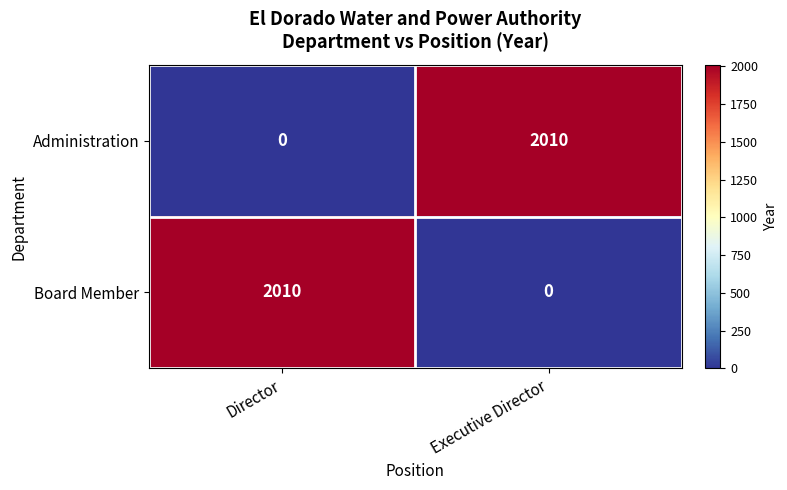

Read the Board Member value at Director, to the nearest 10.

2010